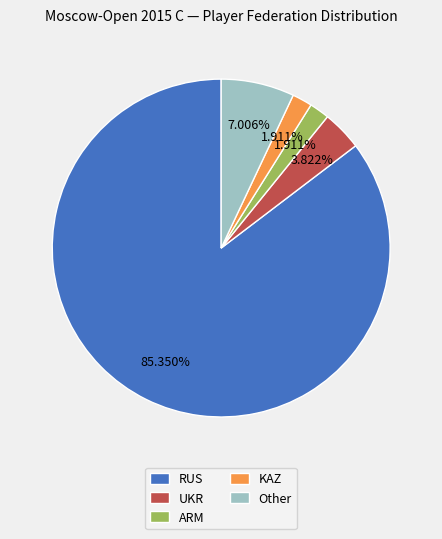

Which slice is the largest?

RUS